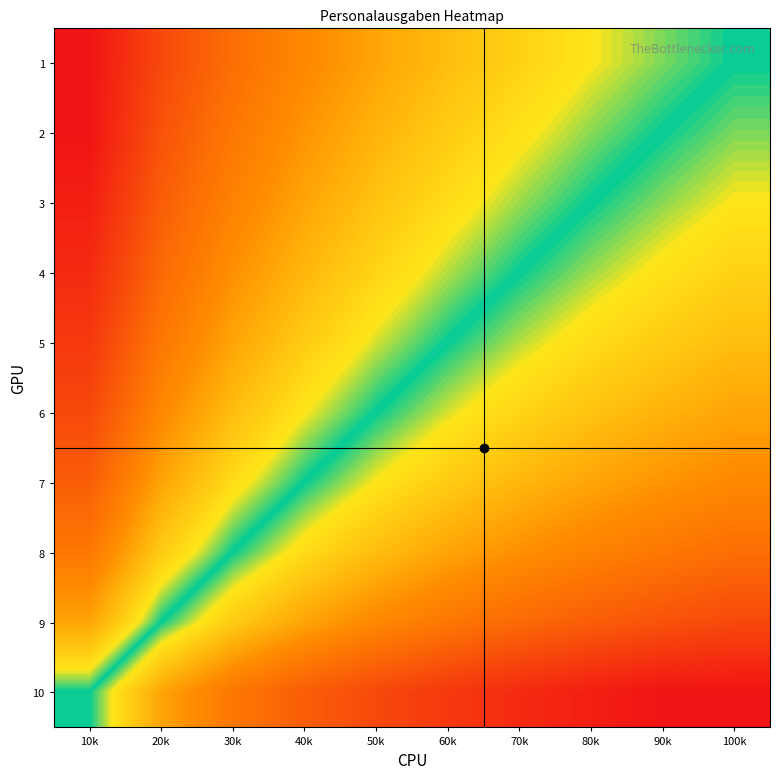

How many categories are shown in the chart?

10